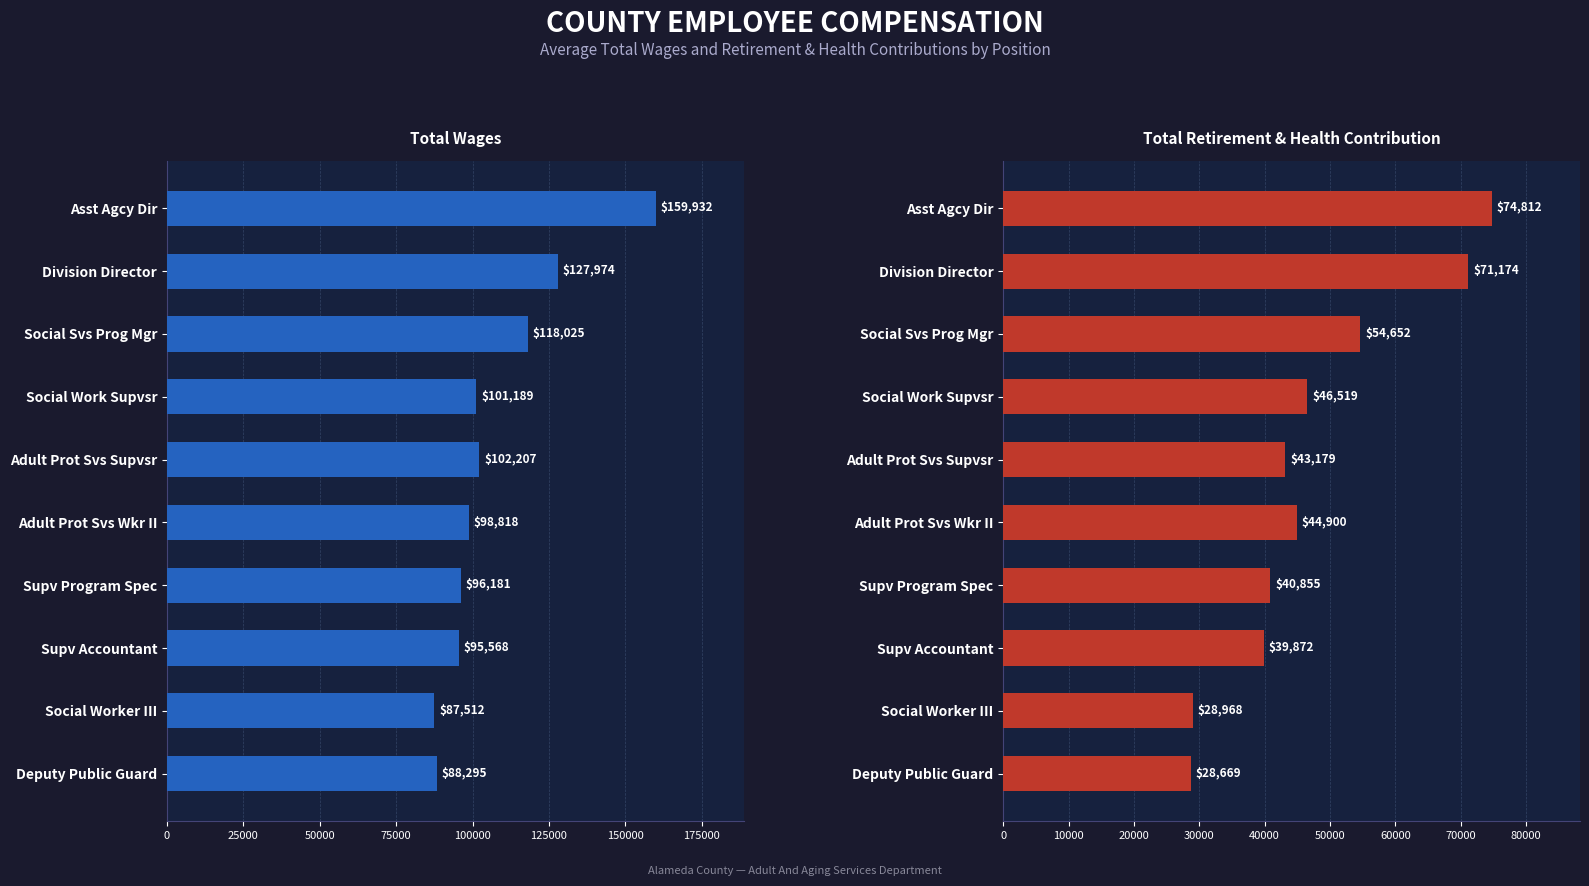

What is the smallest value displayed?

28669